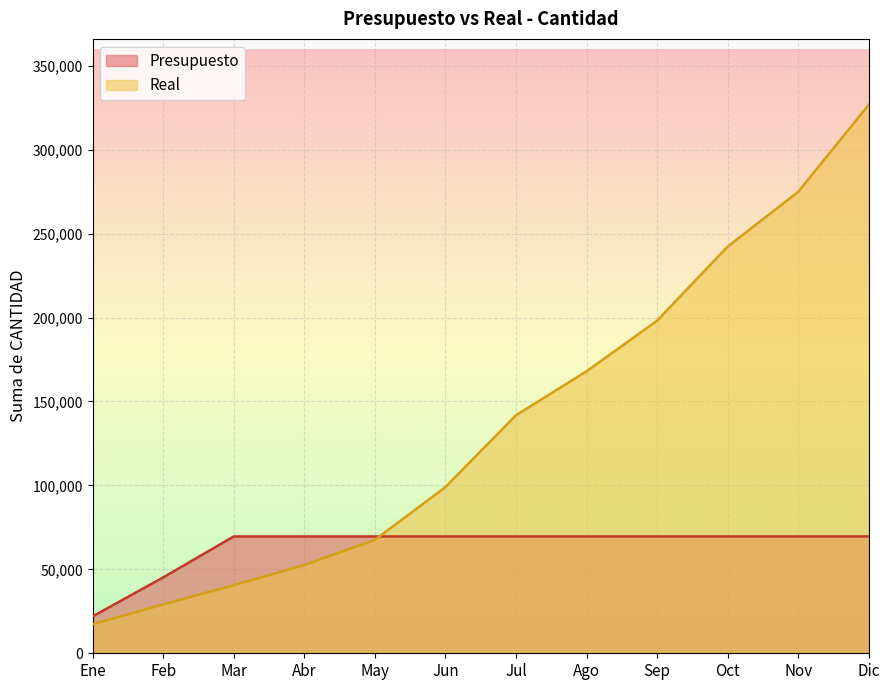

How many lines are shown in the chart?

2